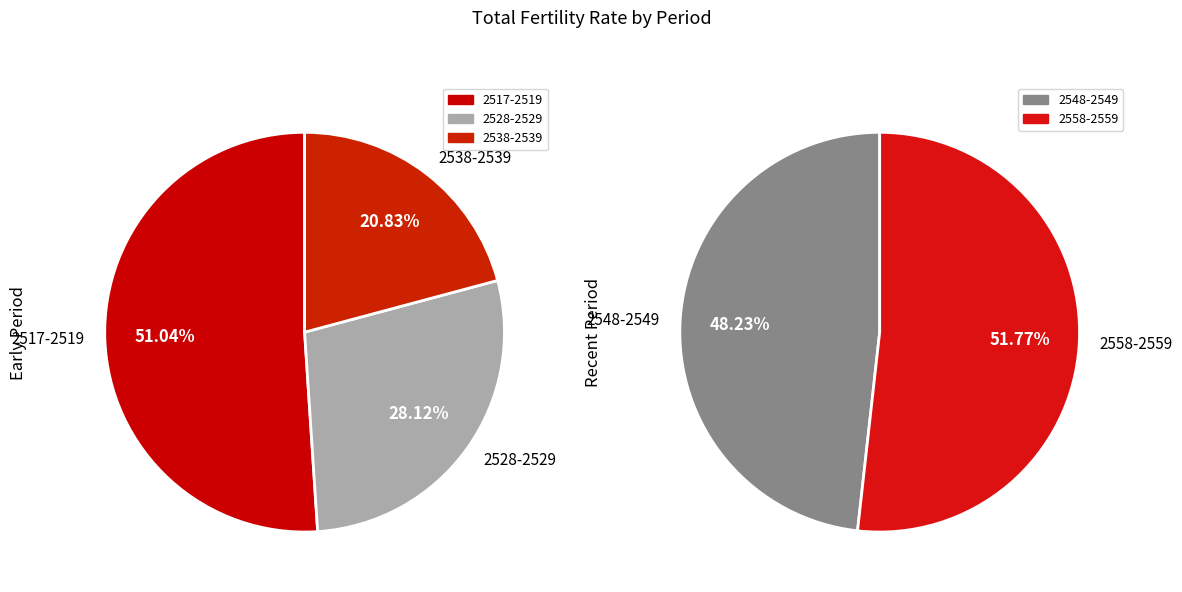

How many segments does this pie chart have?

5